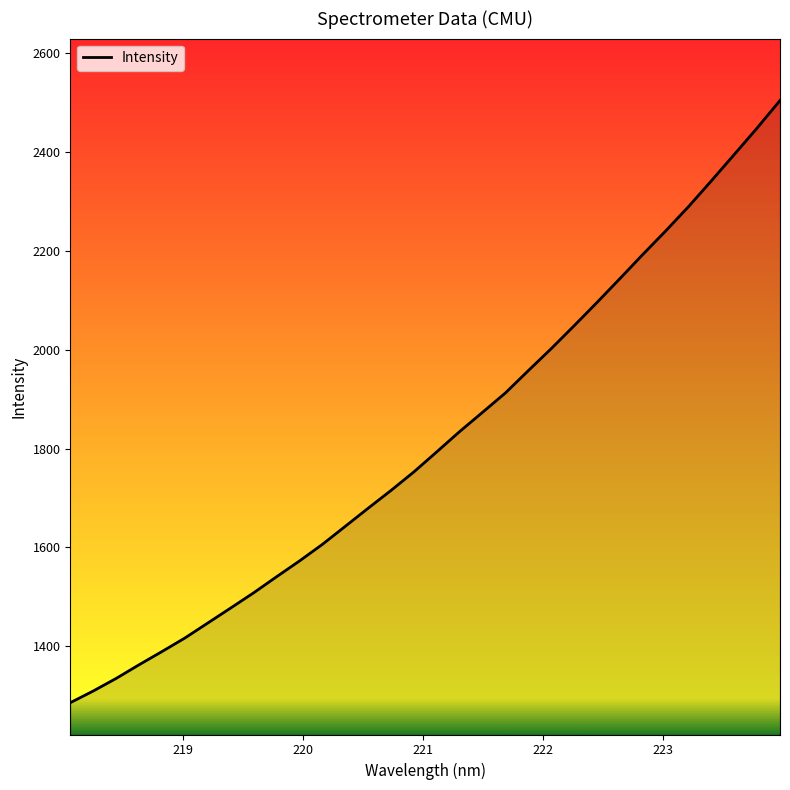

What is the minimum value shown in the chart?

1285.8